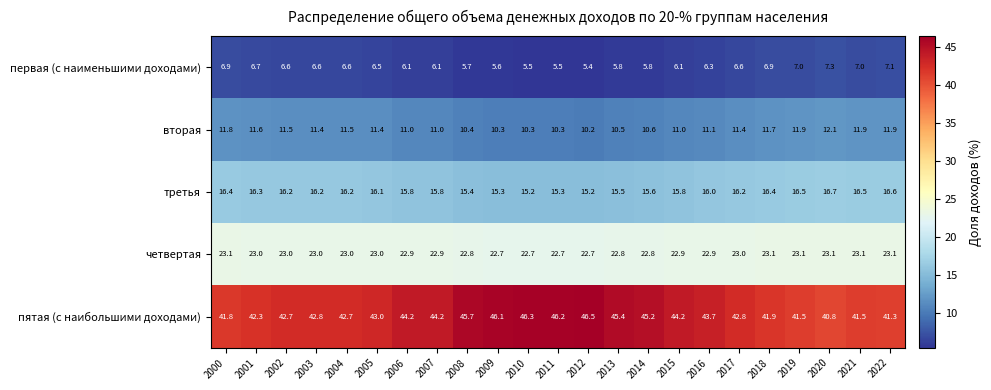

True or false: пятая (с наибольшими доходами) has a value of 71.4 at 2001.

False